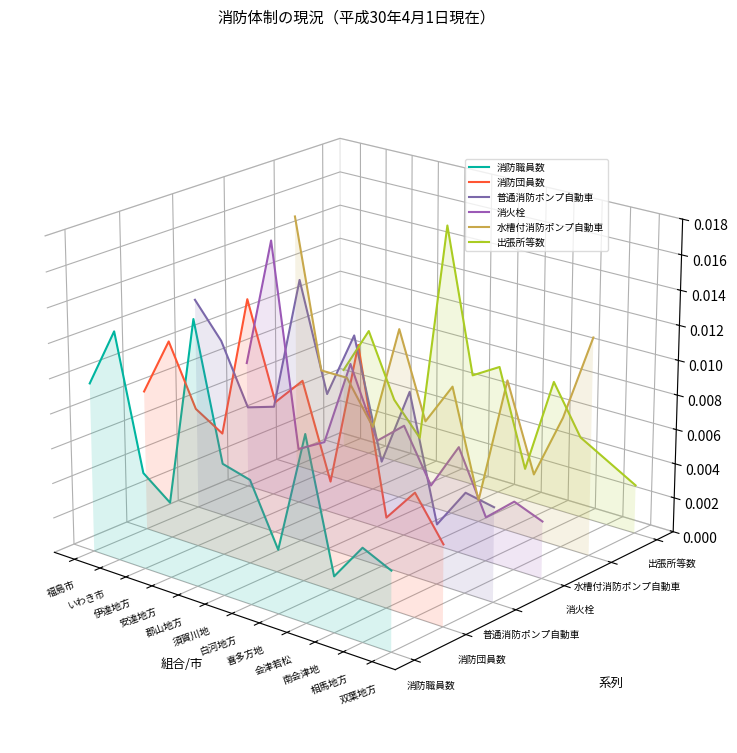

What is the total value across all series at 郡山地方?

0.1